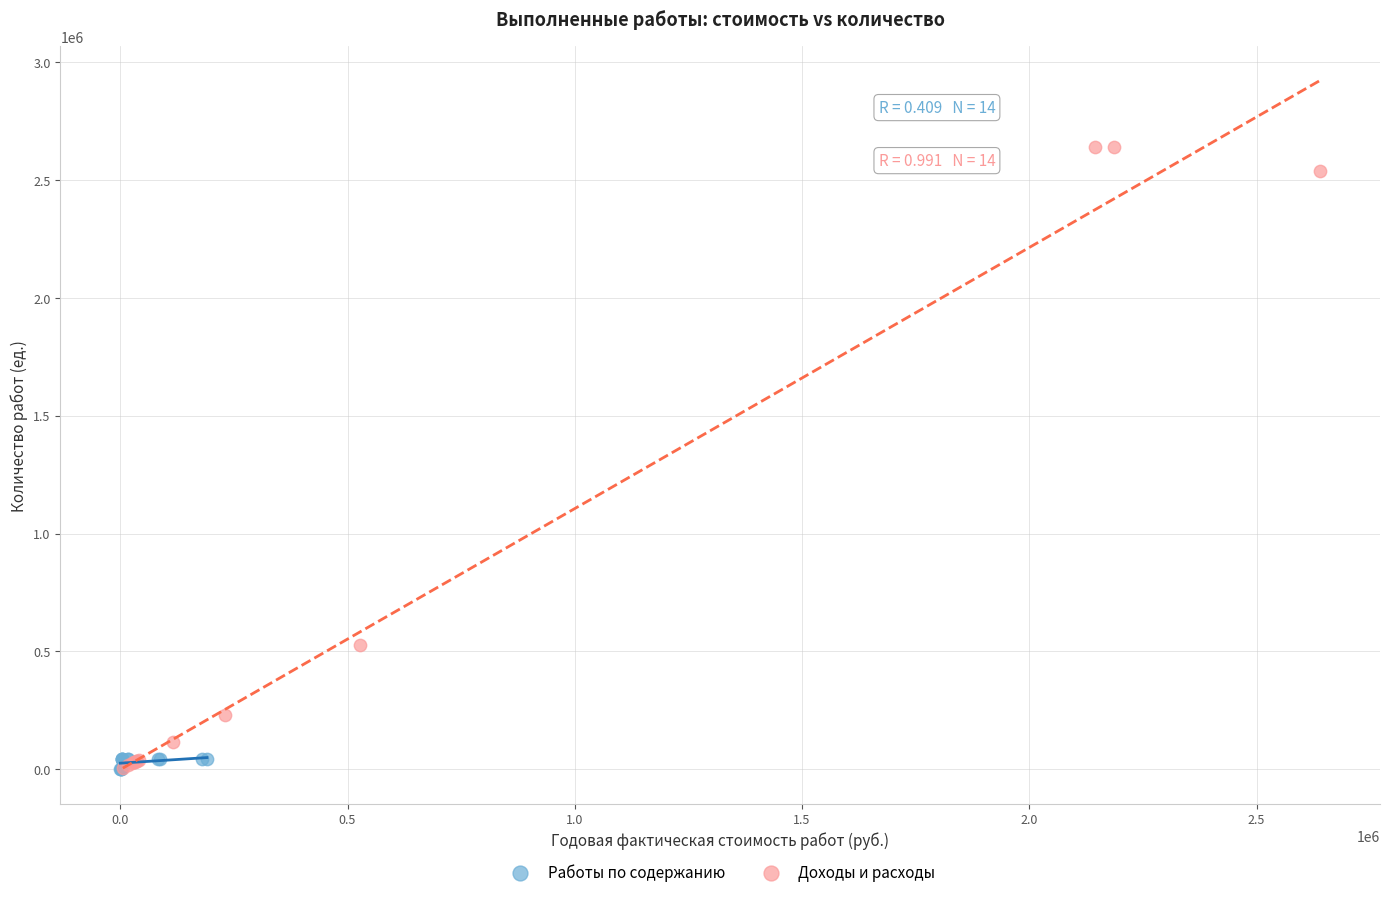

Which series has the largest Y range (max minus min)?

Доходы и расходы